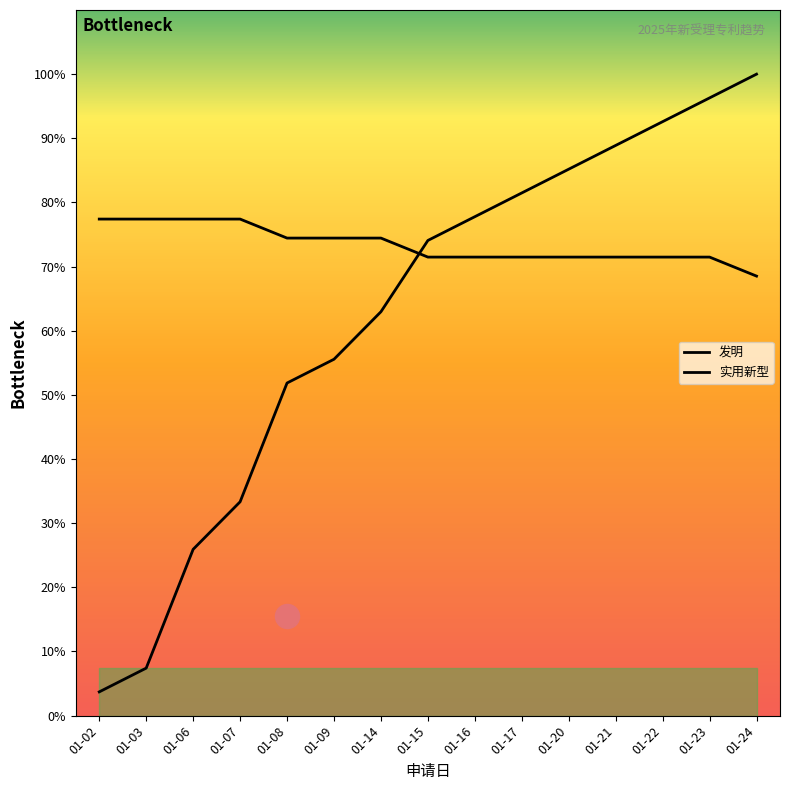

What are all the series names shown in the legend?

发明, 实用新型